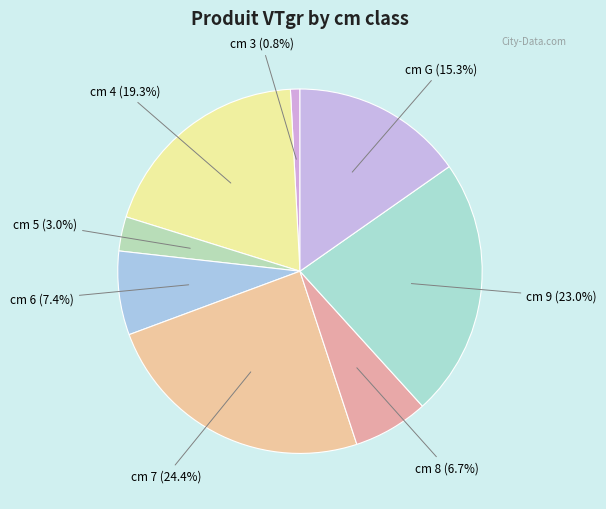

Rank the categories by value from highest to lowest.

cm 7 (24.4%), cm 9 (23.0%), cm 4 (19.3%), cm G (15.3%), cm 6 (7.4%), cm 8 (6.7%), cm 5 (3.0%), cm 3 (0.8%)